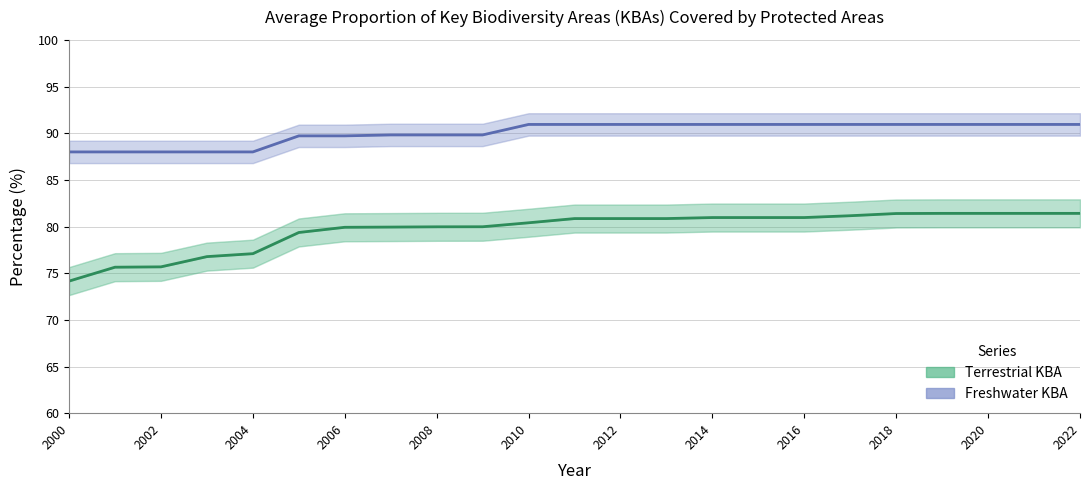

Reading left to right, extract all data points from this chart.

Freshwater KBA: 88.0	88.0	88.0	88.0	88.0	89.7	89.7	89.8	89.8	89.8	90.9	90.9	90.9	90.9	90.9	90.9	90.9	90.9	90.9	90.9	90.9	90.9	90.9
Terrestrial KBA: 74.2	75.6	75.7	76.8	77.1	79.4	79.9	79.9	80.0	80.0	80.4	80.9	80.9	80.9	81.0	81.0	81.0	81.2	81.4	81.4	81.4	81.4	81.4